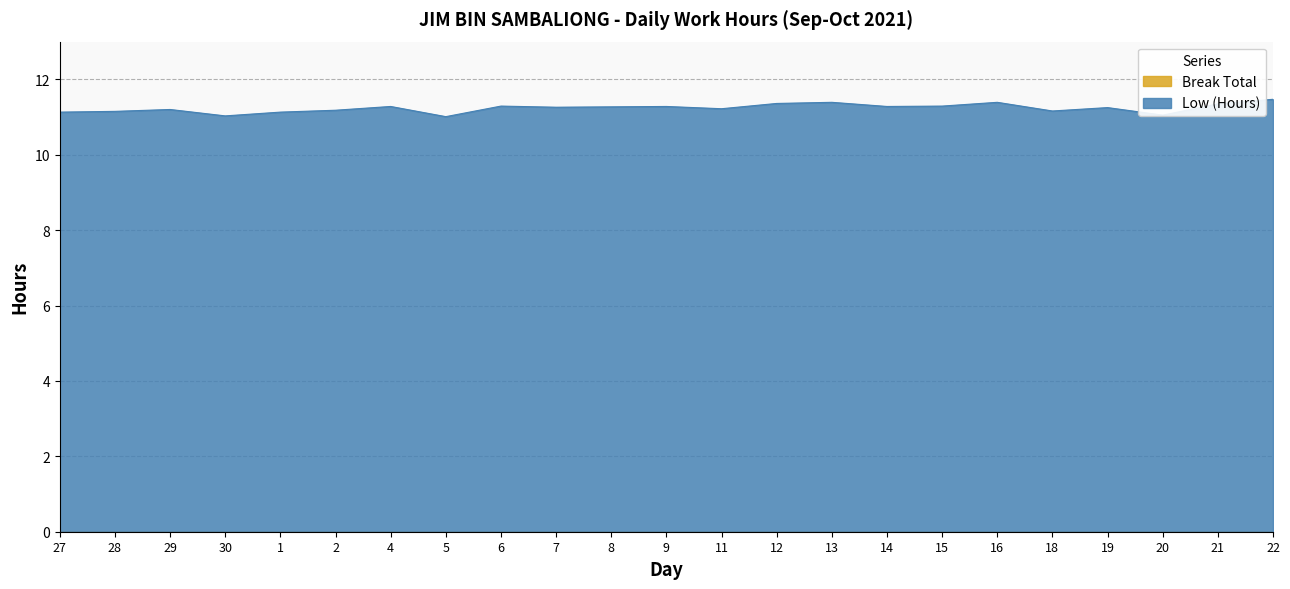

What is the value of the 7th point from the left?

11.3